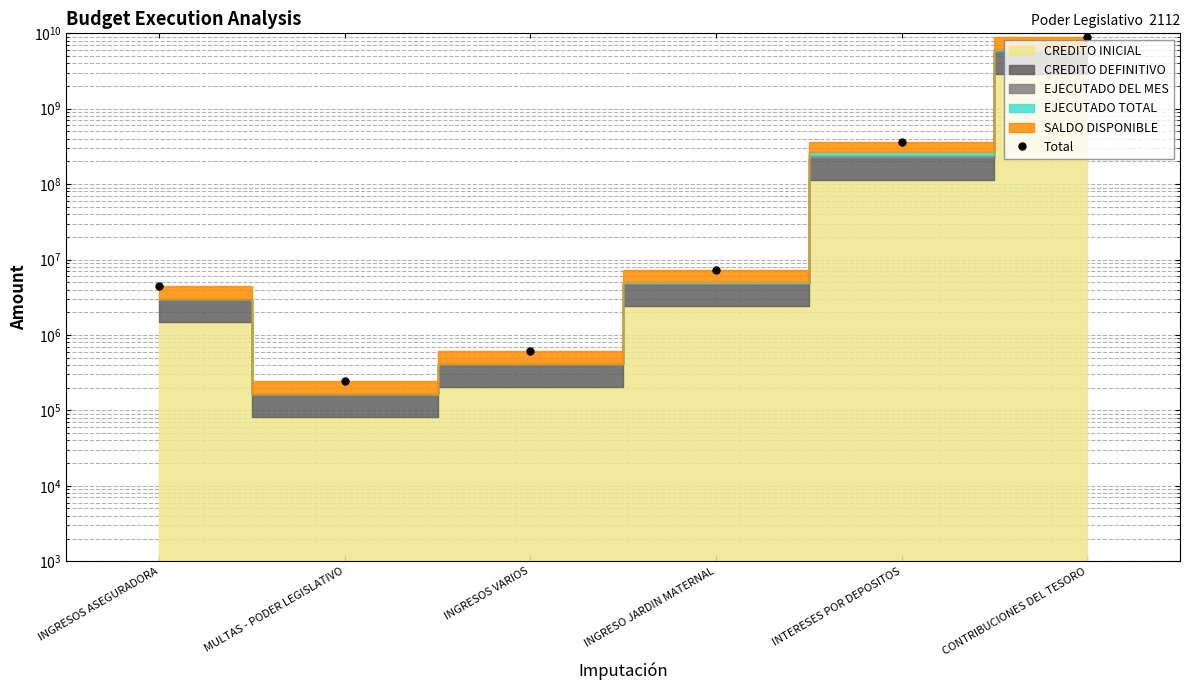

The chart shows a value of 8849157763.9 at CONTRIBUCIONES DEL TESORO. True or false?

True